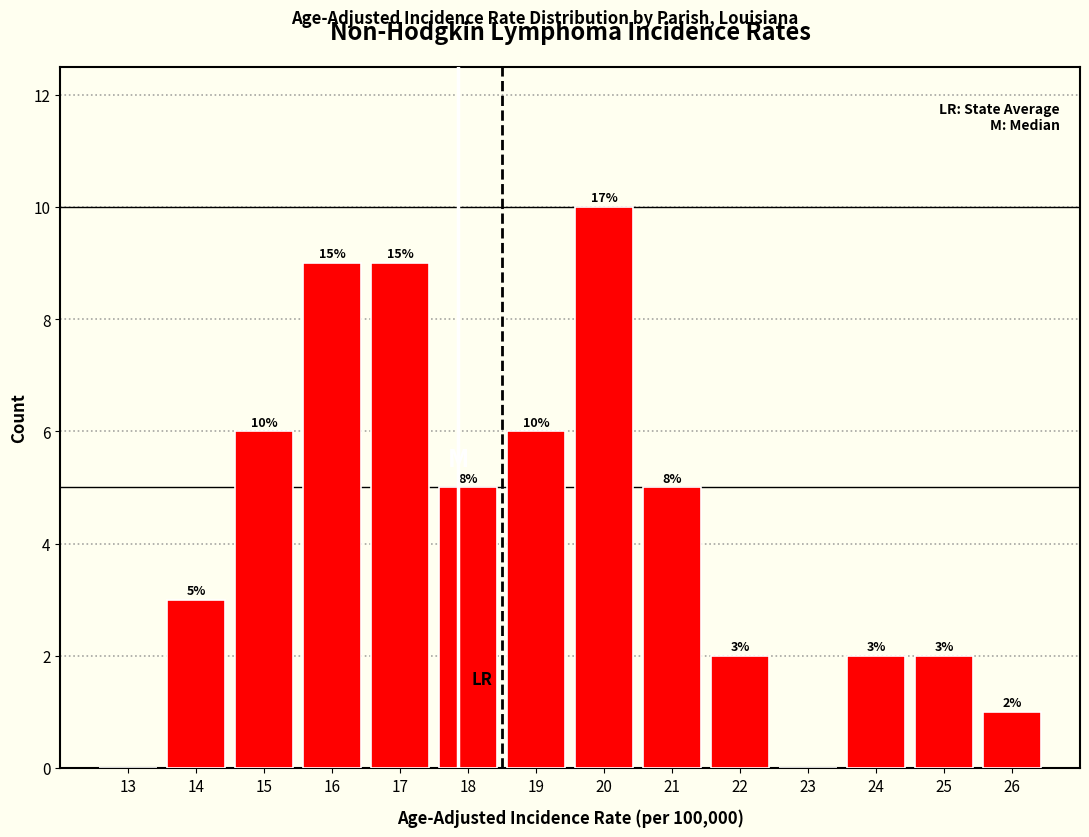

Which range on the x-axis has the tallest bar?

19.5 to 20.5